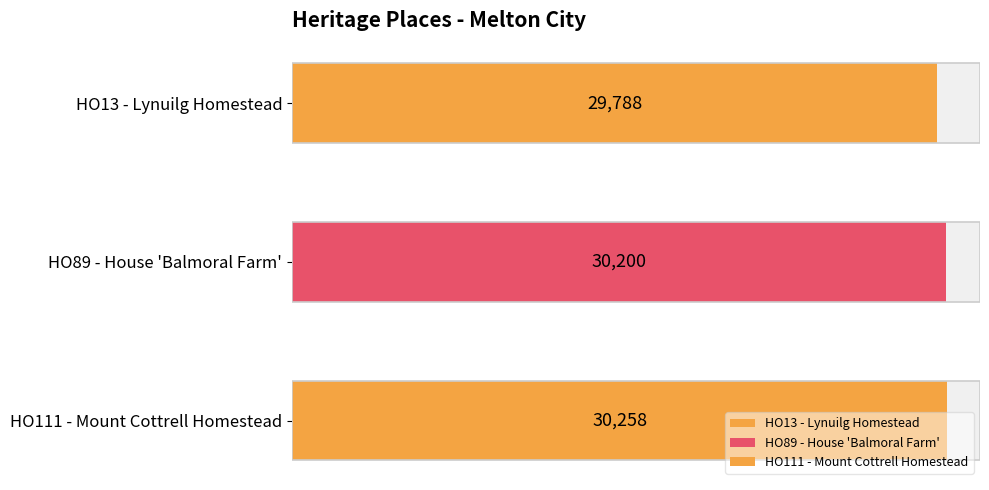

How many values exceed 30200?

1